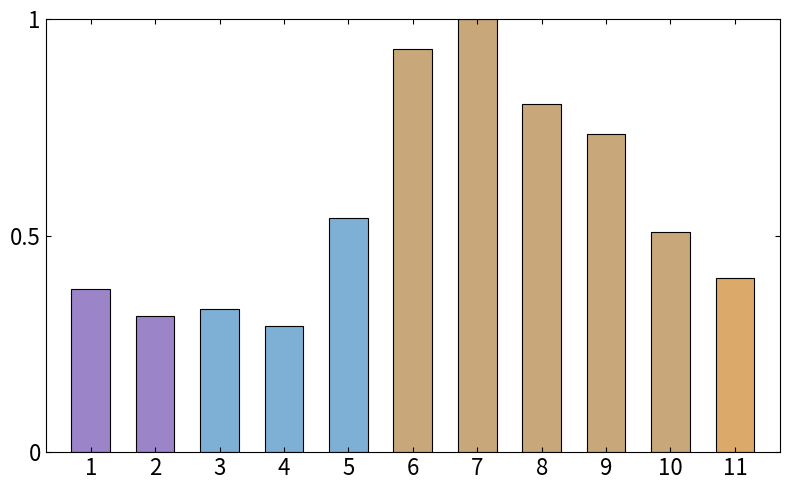

Which category has the lowest value across all series?

4